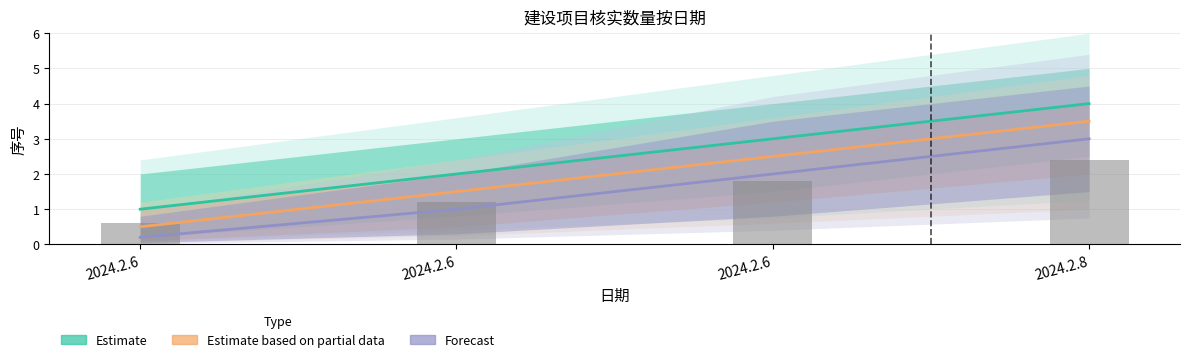

What is the total value across all series at 2024.2.8?

10.5